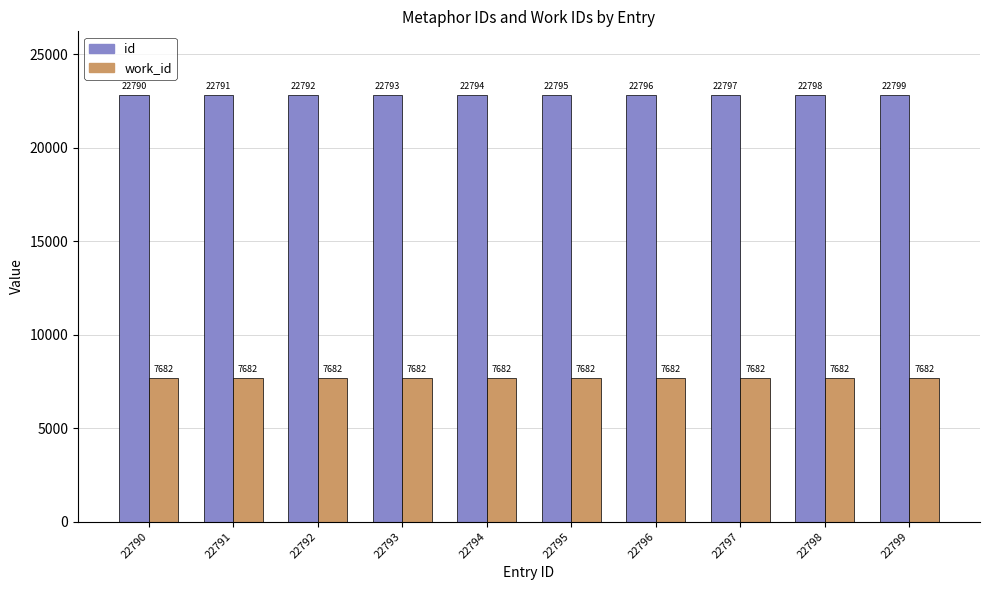

Rank the series at 22798 from highest to lowest value.

id, work_id